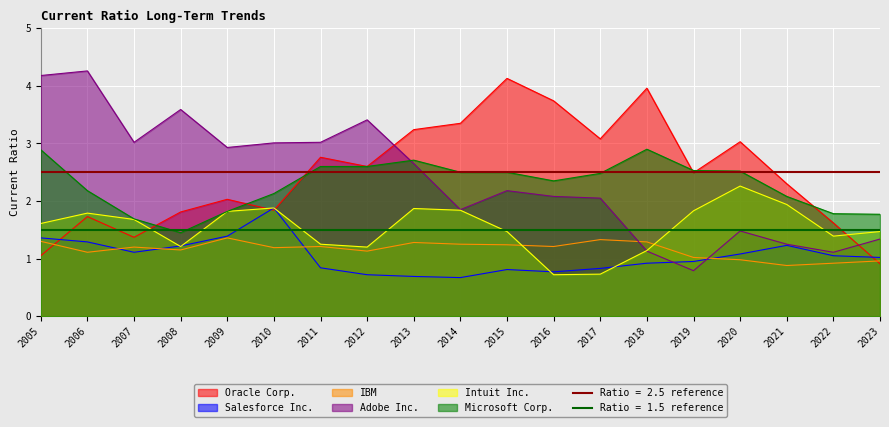

At which label does Microsoft Corp. first exceed 2?

2005